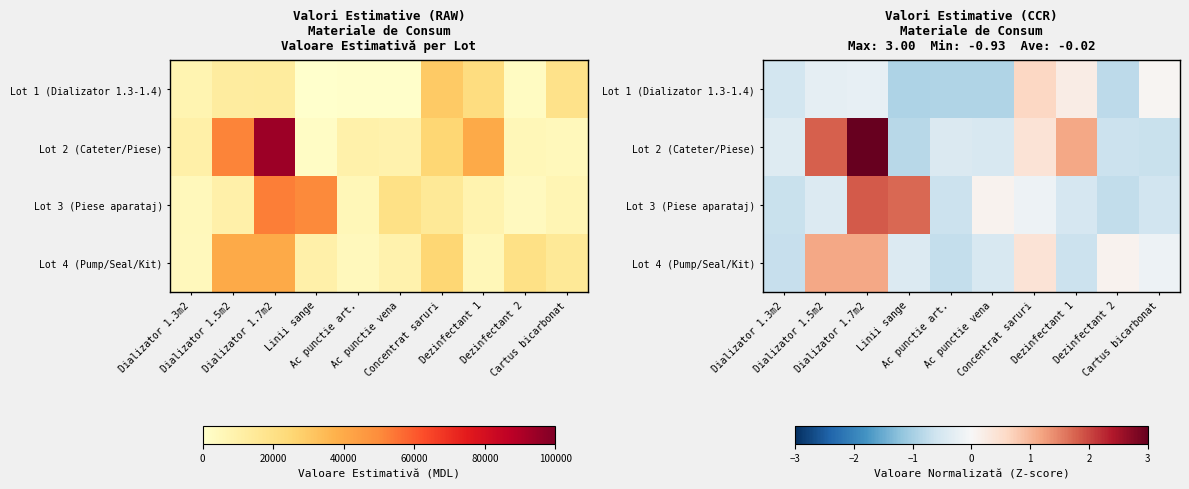

Which label corresponds to the smallest value in the chart?

Linii sange